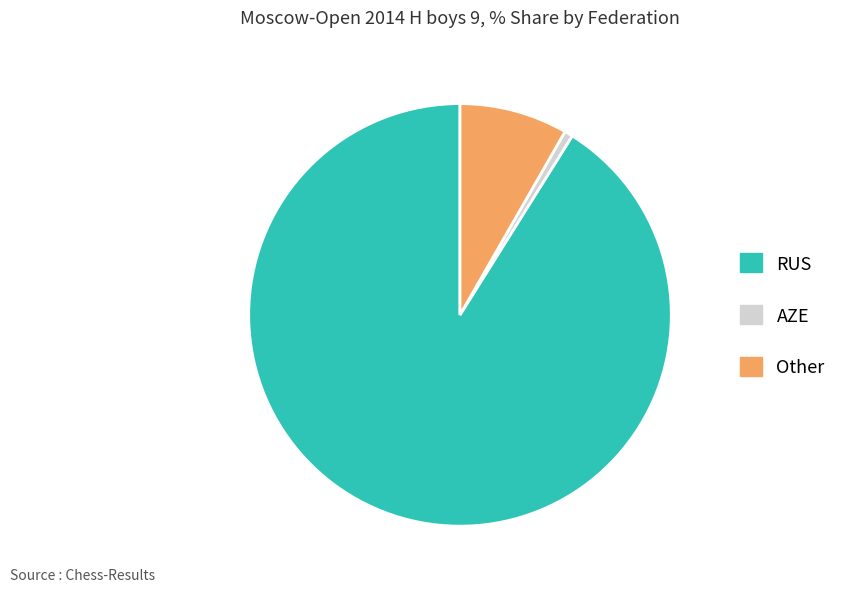

Does RUS represent more than half of the total?

Yes